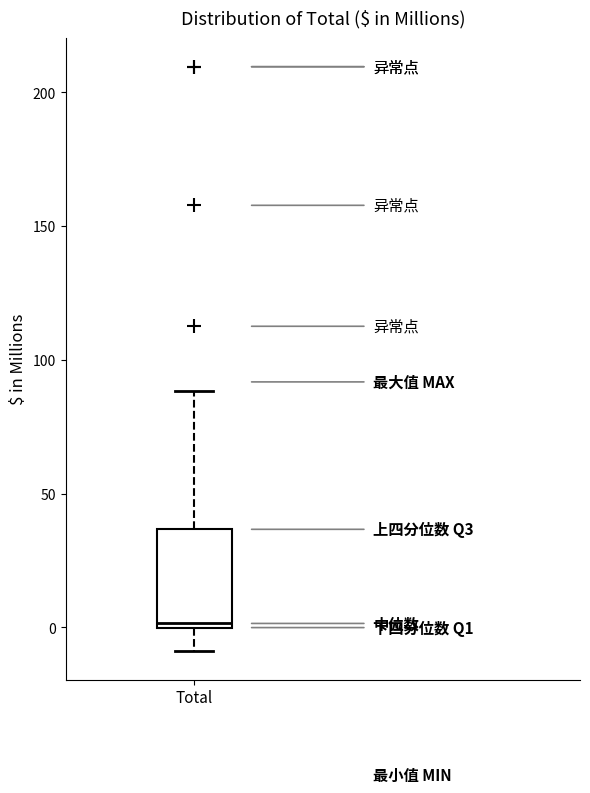

Read this box plot against the y-axis: the position of the median line, the range covered by the box, and the ends of both whiskers. The values are not printed on the chart, so give them approximately, as read against the axis.

median 0 (just above the box's lower edge), box 0 to 35, whiskers -10 to 90